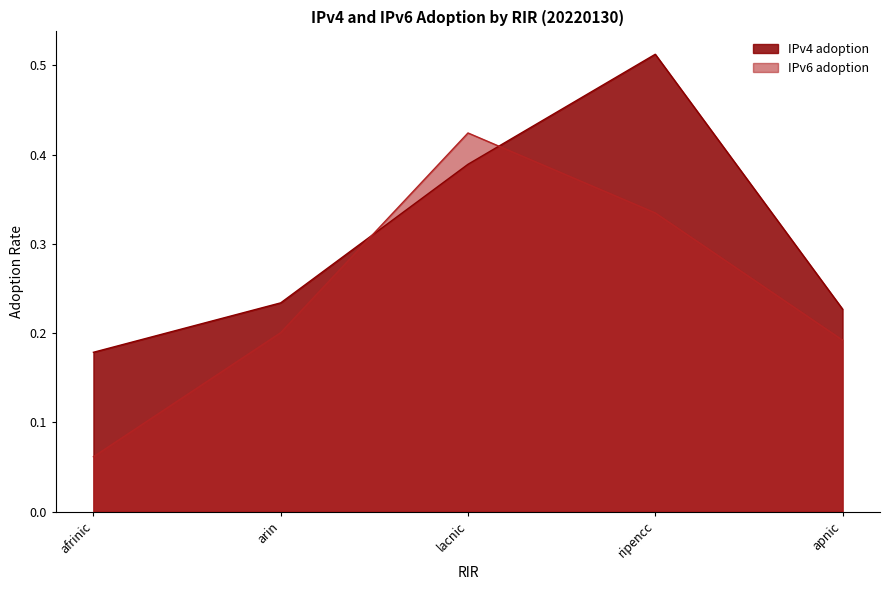

Which series has the largest total across all categories?

IPv4 adoption